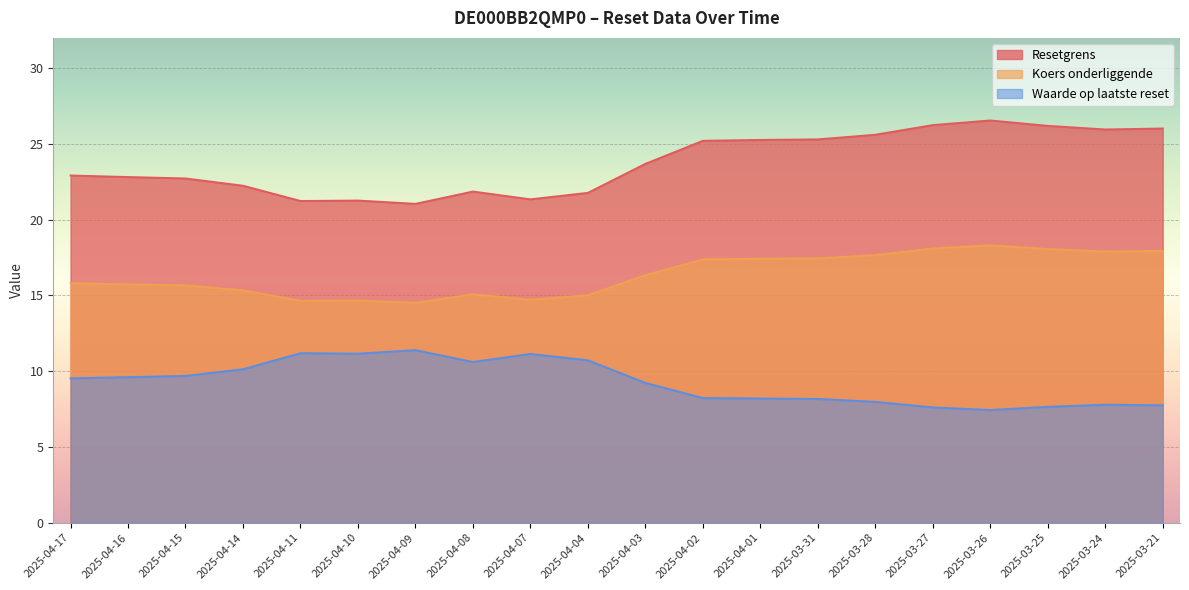

Between 2025-03-31 and 2025-03-21, which series saw the biggest shift?

Resetgrens